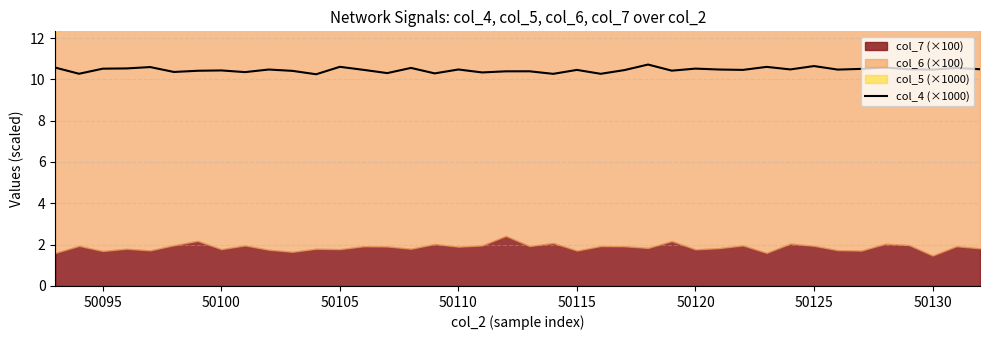

What is the highest value of the col_4 (×1000) series?

10.7